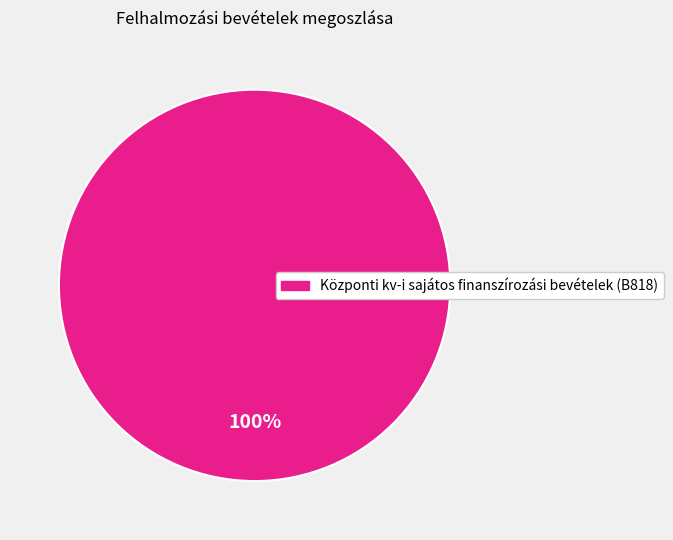

Is there a majority slice in this chart?

Yes